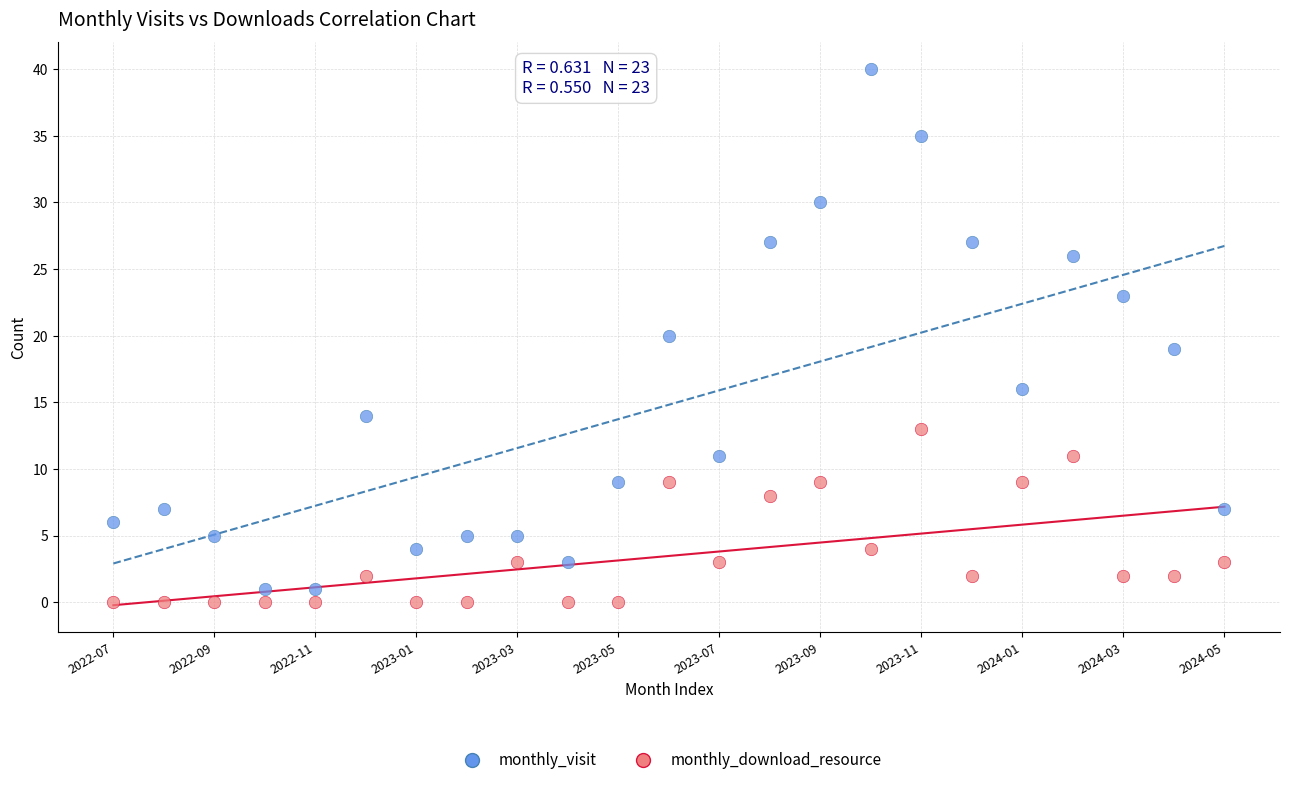

Which series reaches the maximum Y coordinate?

monthly_visit